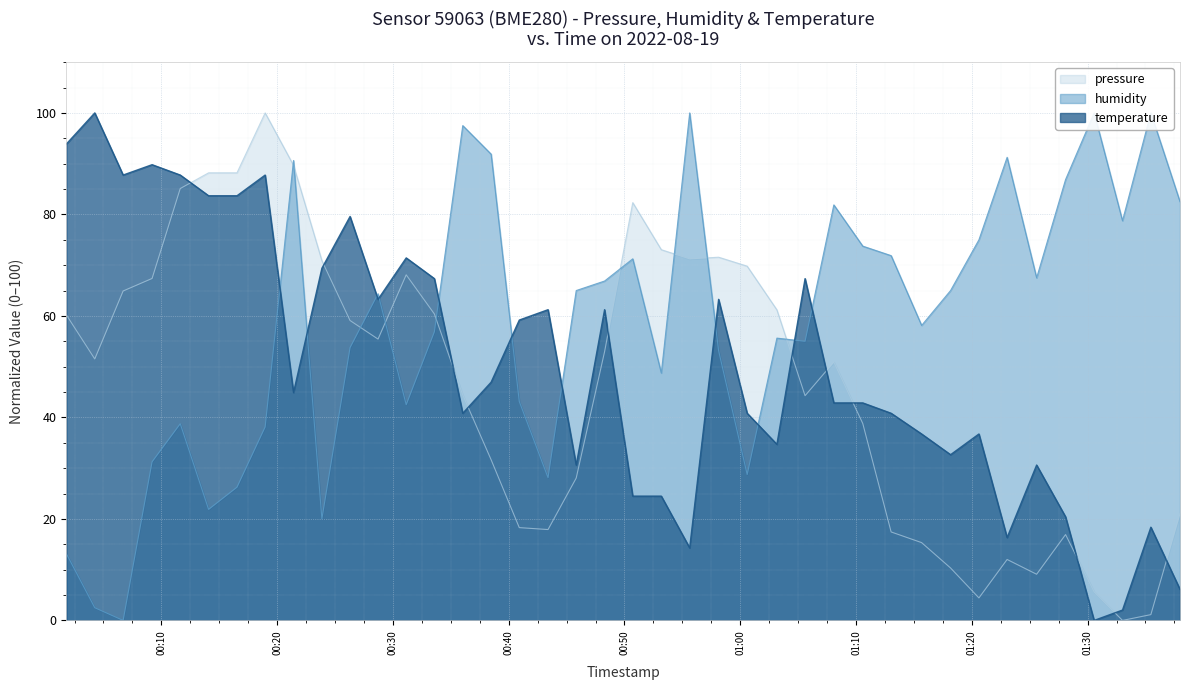

Which series has the largest range (max minus min)?

pressure